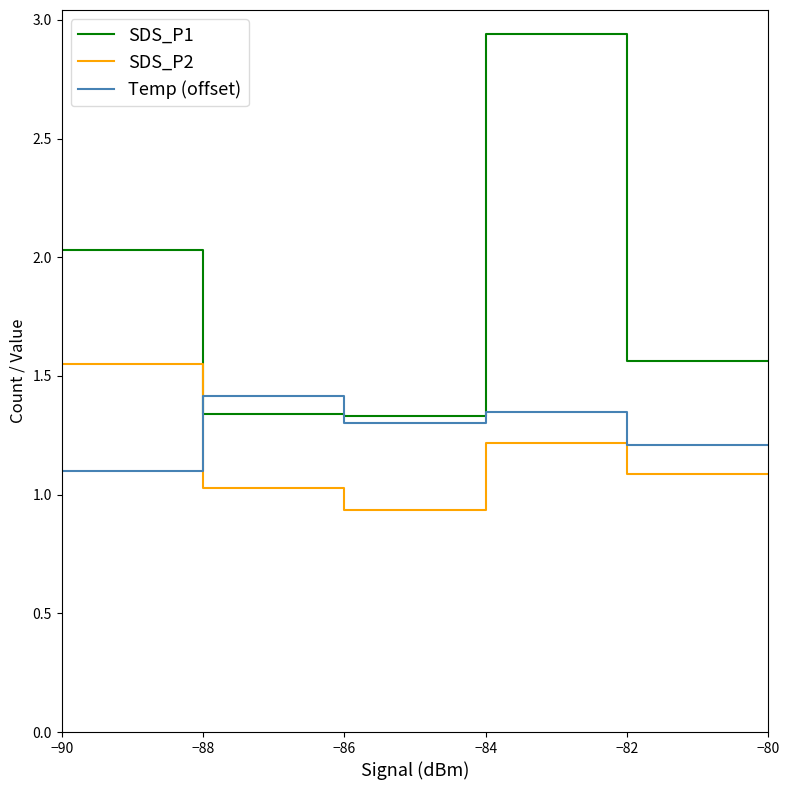

Does the chart have visible grid lines?

No